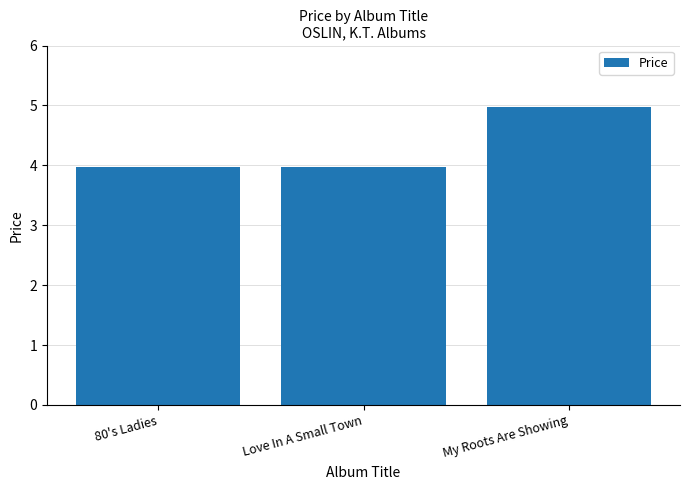

True or false: the data shows 5.0 at My Roots Are Showing.

True